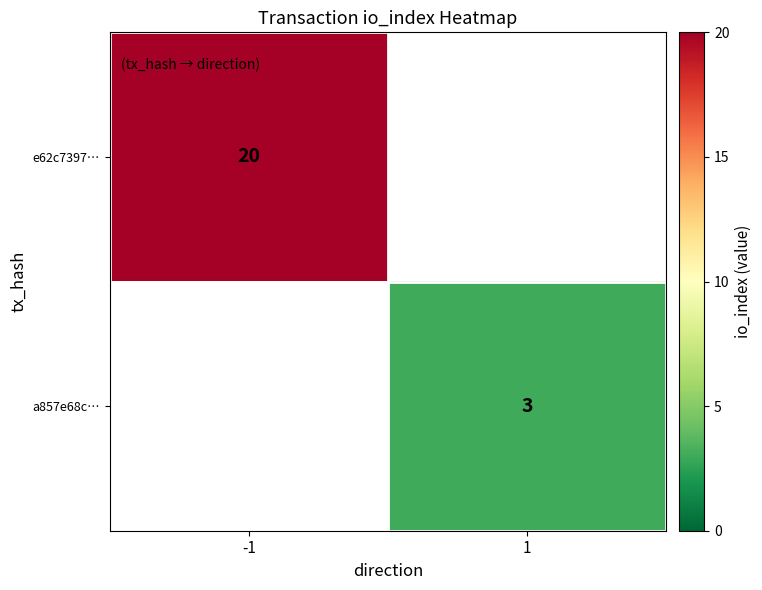

The e62c7397… series shows 20 at -1. True or false?

True